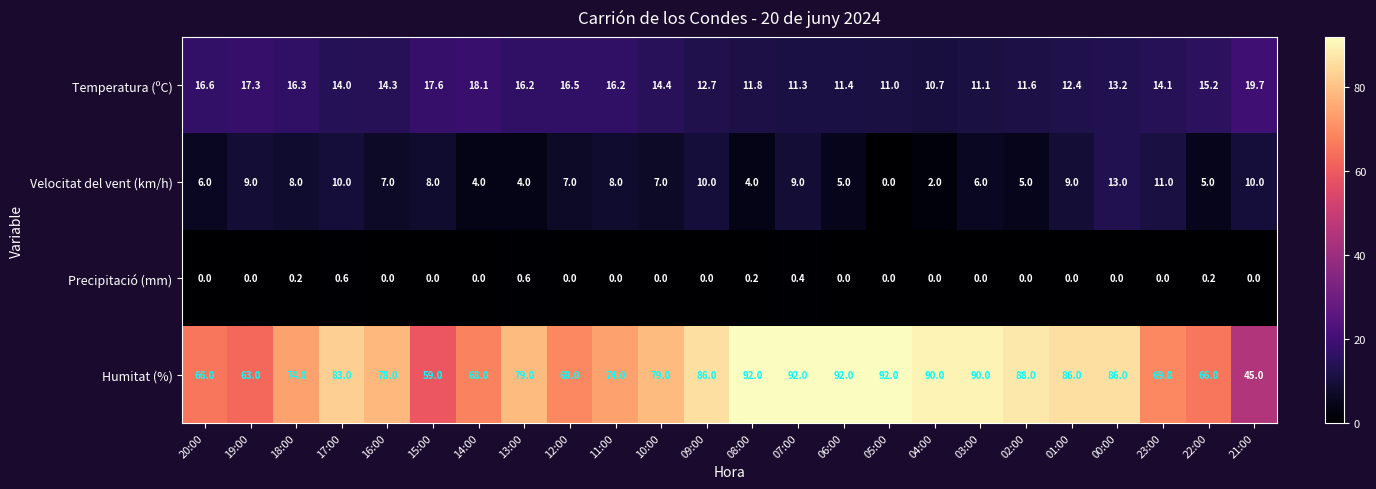

What is the difference between the second highest and second lowest values in the Humitat (%) series?

33.0